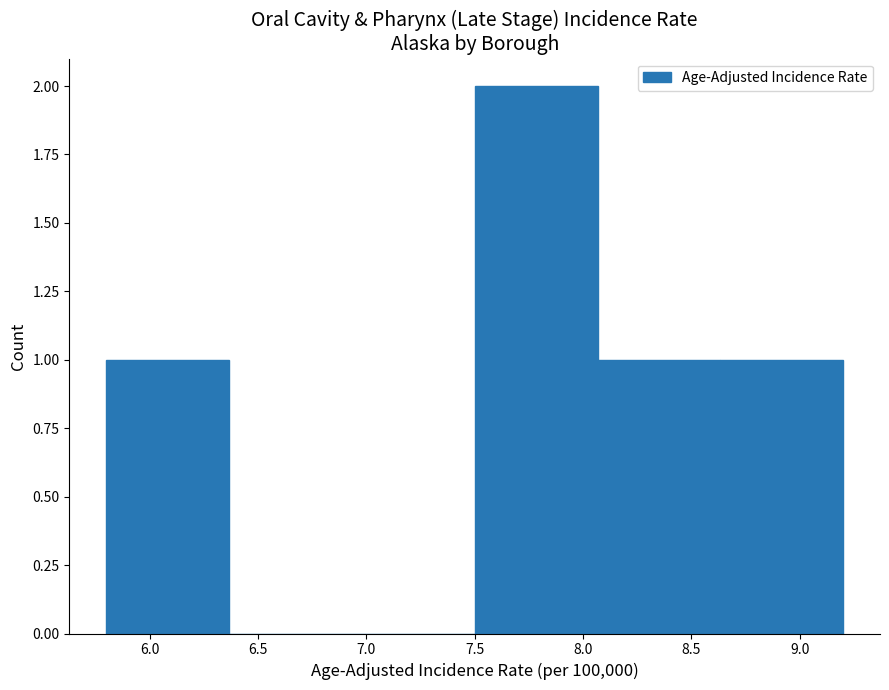

Which range on the x-axis has the tallest bar?

7.50 to 8.05